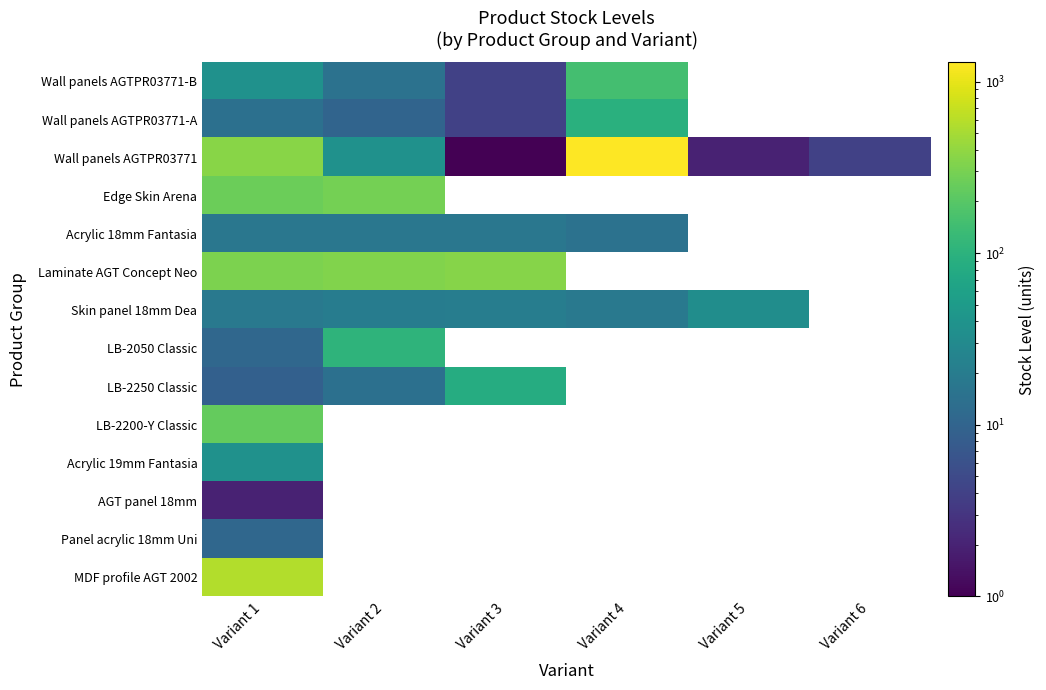

Which series has the largest range (max minus min)?

Wall panels AGTPR03771